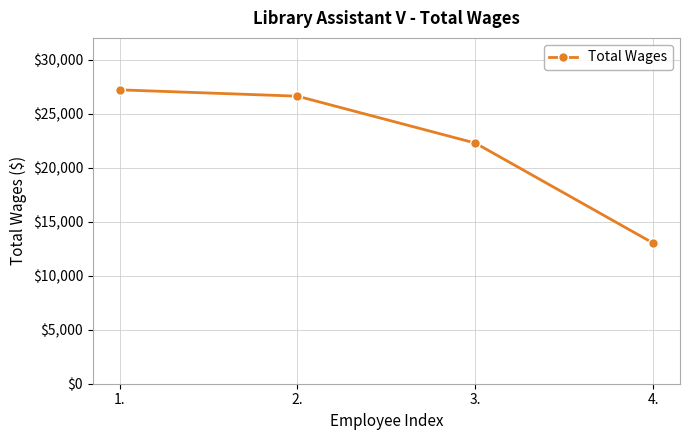

True or false: the data shows 33913 at 3..

False